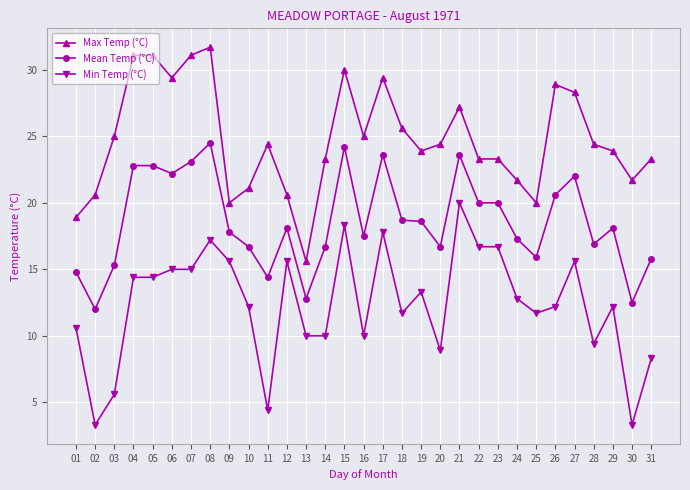

True or false: Min Temp (°C) has more than 2 points higher than both neighbors.

True